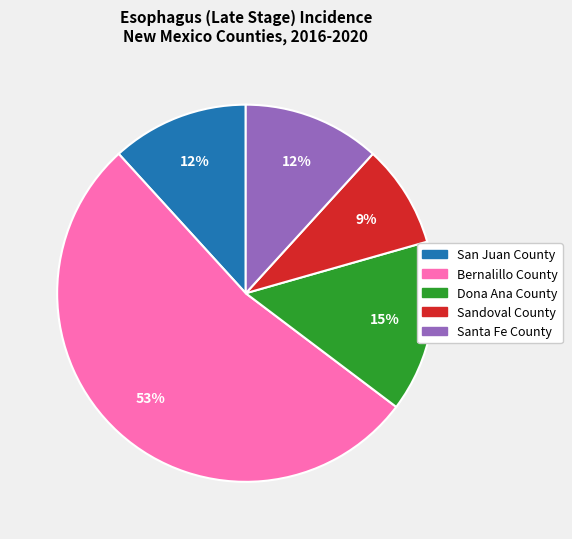

Which has a higher value, Santa Fe County or Bernalillo County?

Bernalillo County